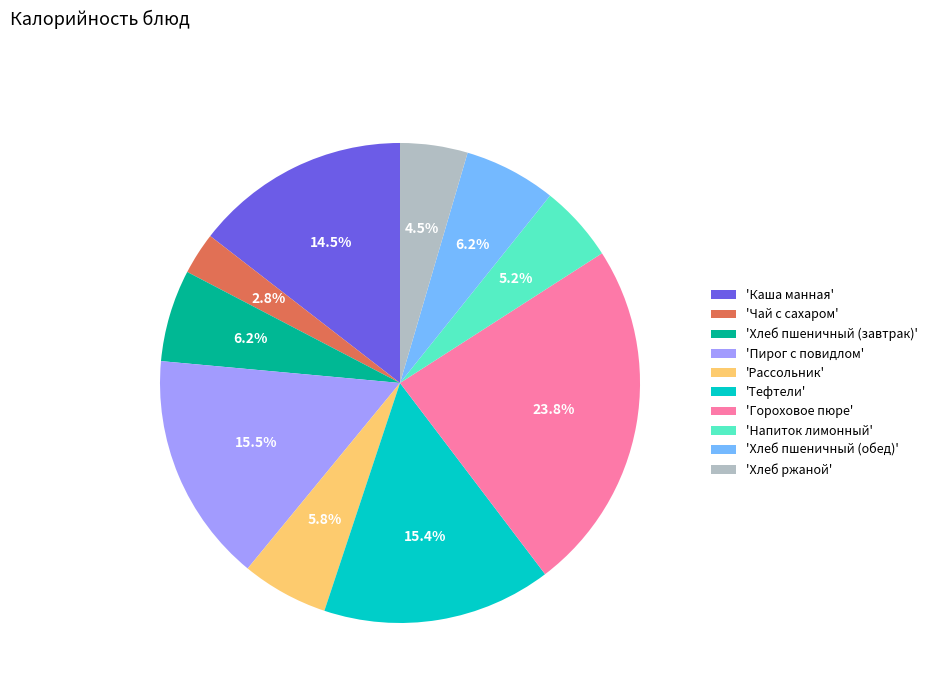

Is there a majority slice in this chart?

No